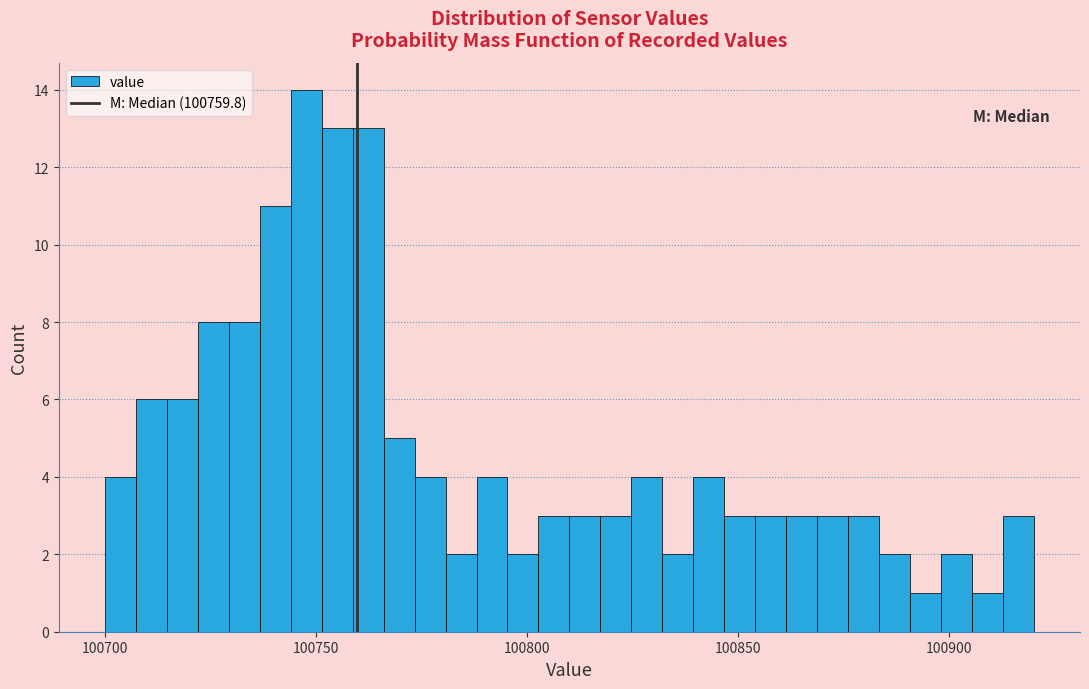

Around what value on the x-axis is the tallest bar? Give the approximate position of its centre, as read against the axis.

100750